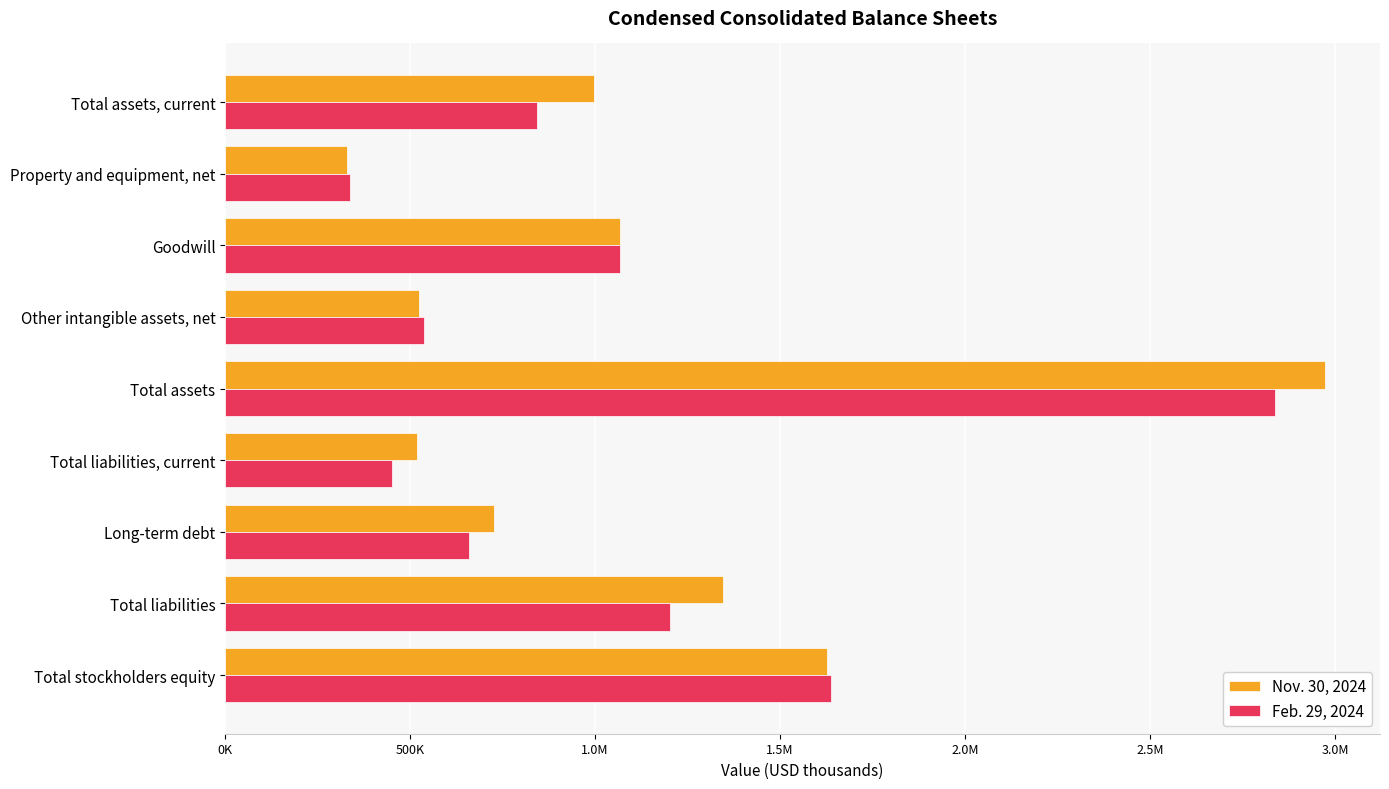

What are all the series names shown in the legend?

Nov. 30, 2024, Feb. 29, 2024